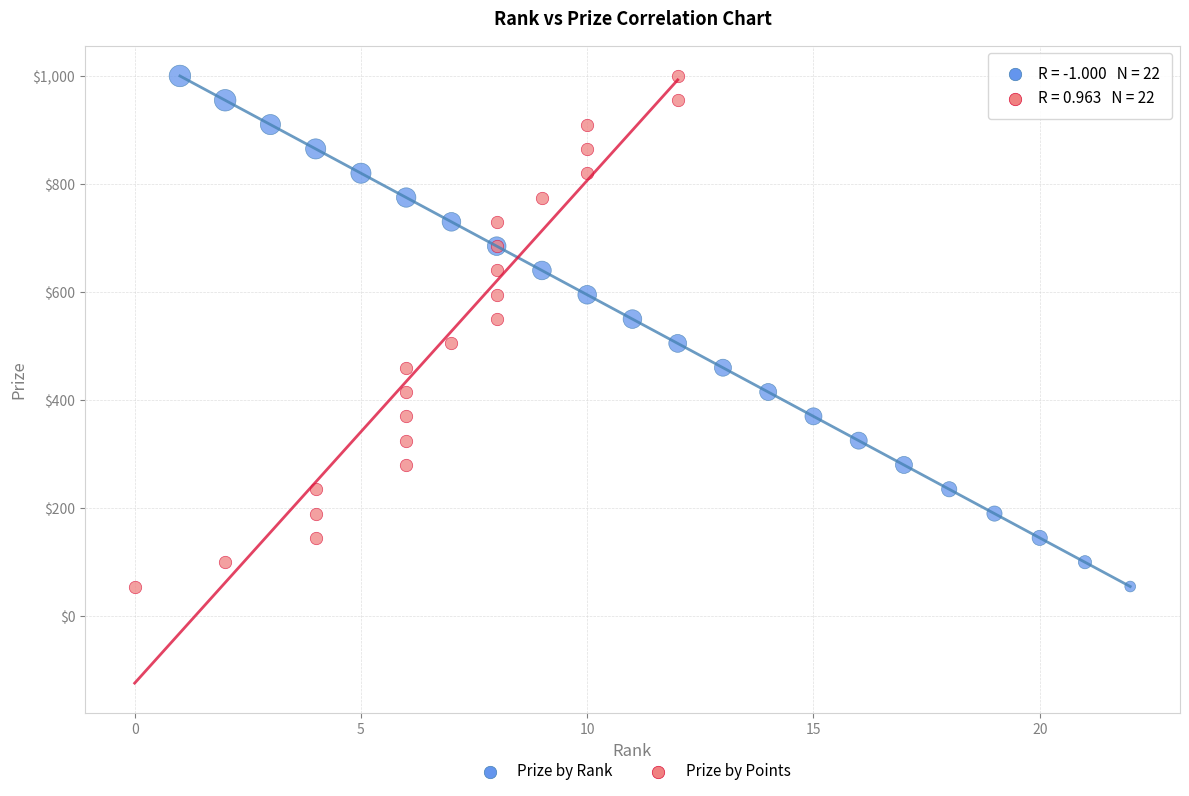

What are all the series names shown in the legend?

Prize by Rank, Prize by Points